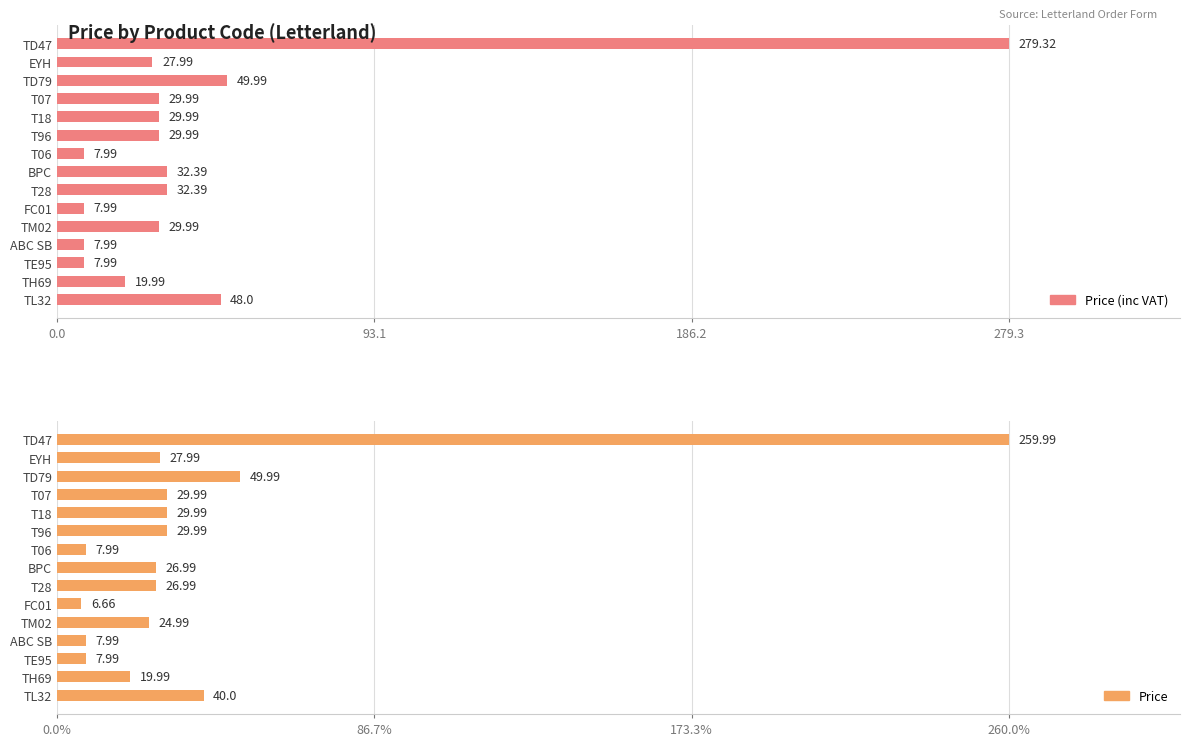

At how many categories does at least one series exceed 55?

1